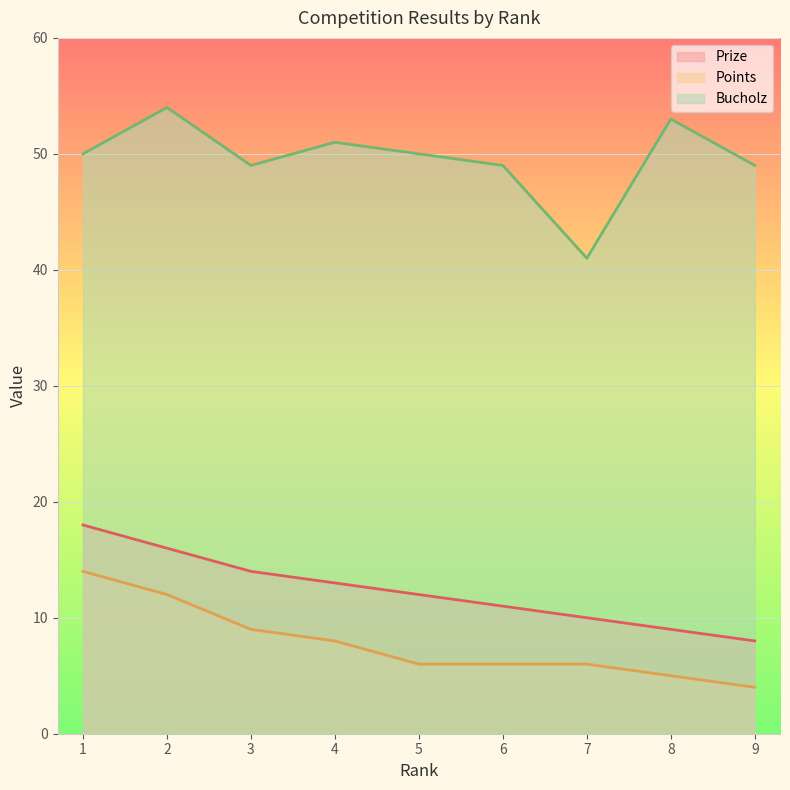

True or false: Bucholz has more than 2 interior local peaks.

True